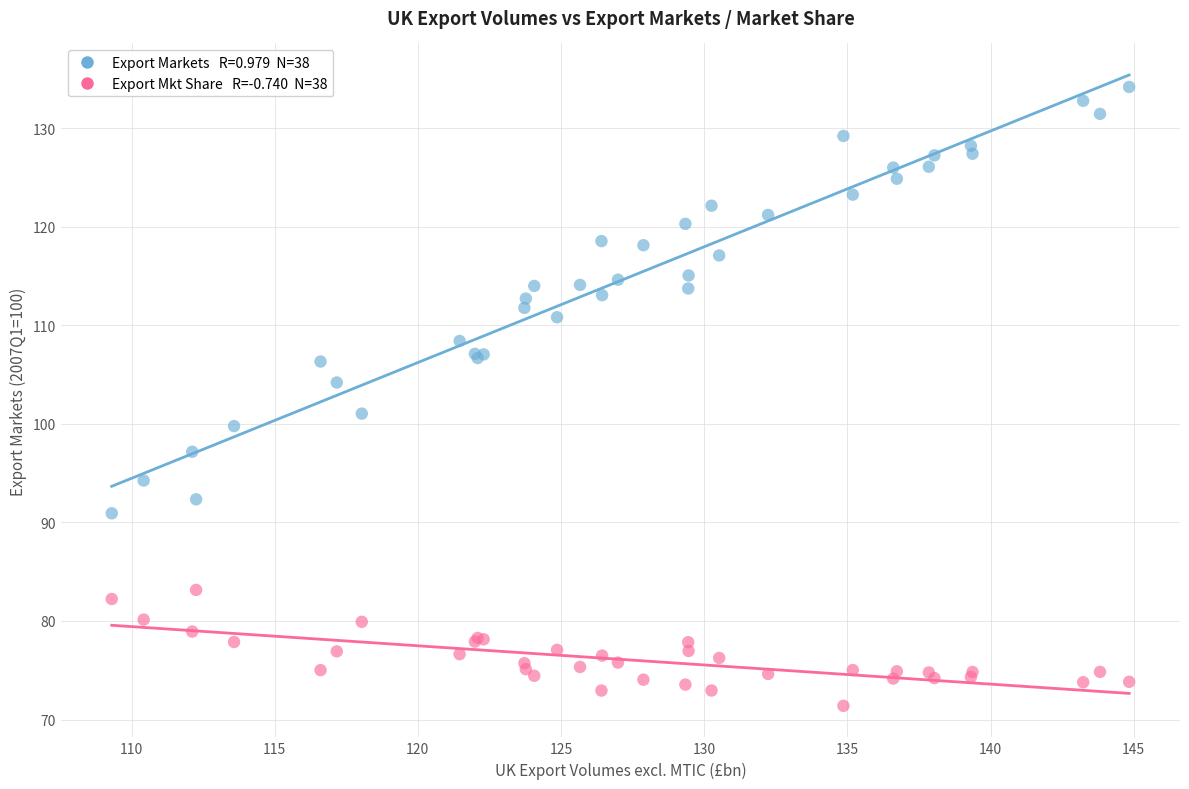

Across all series, what Y value is closest to 102?

101.0